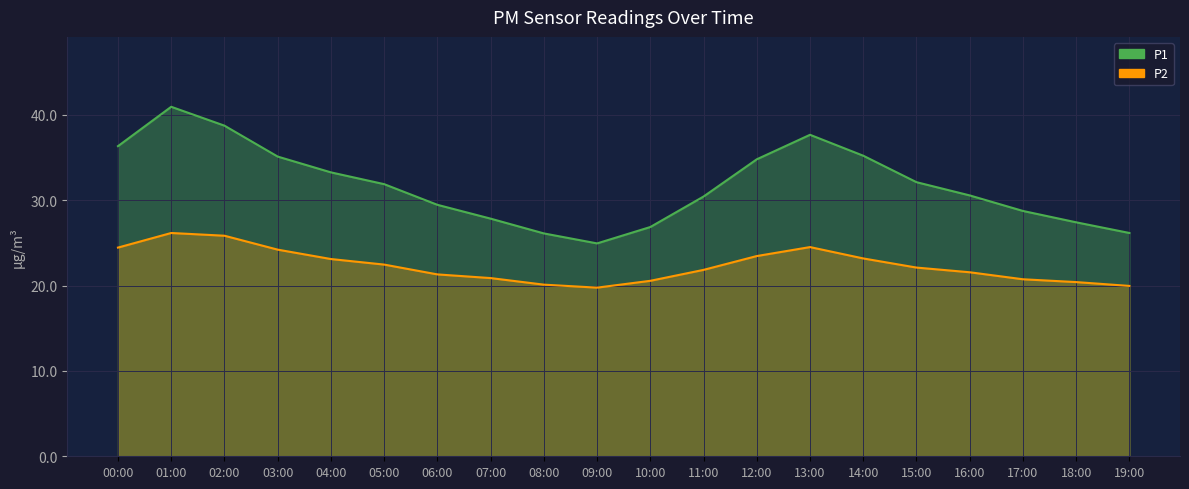

Which category has the highest value in the P1 series?

01:00